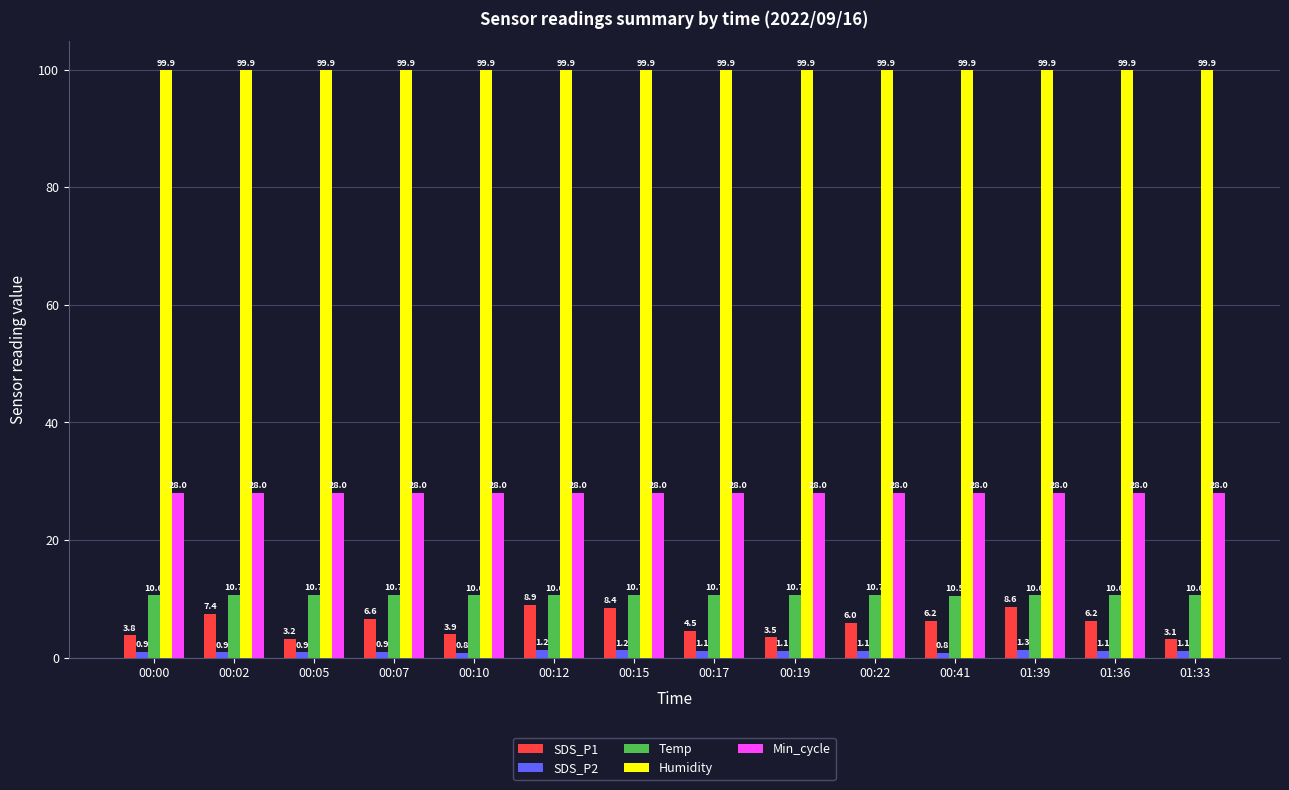

How many bars are there in total?

70